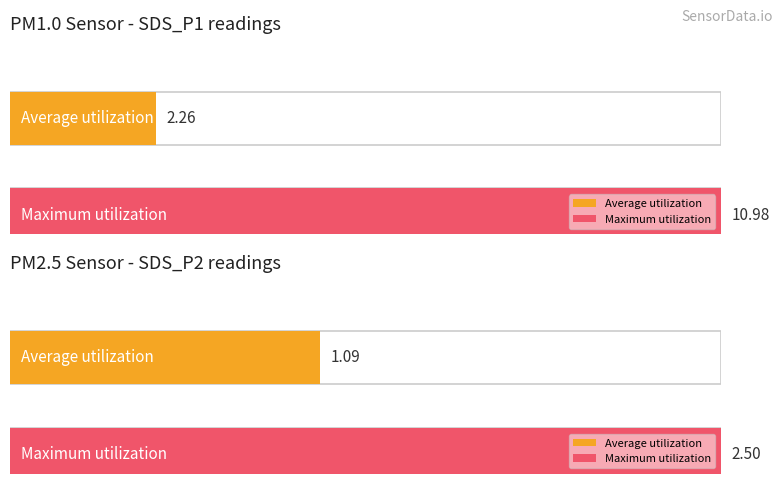

List the series in order of their overall mean, lowest first.

SDS_P2, SDS_P1